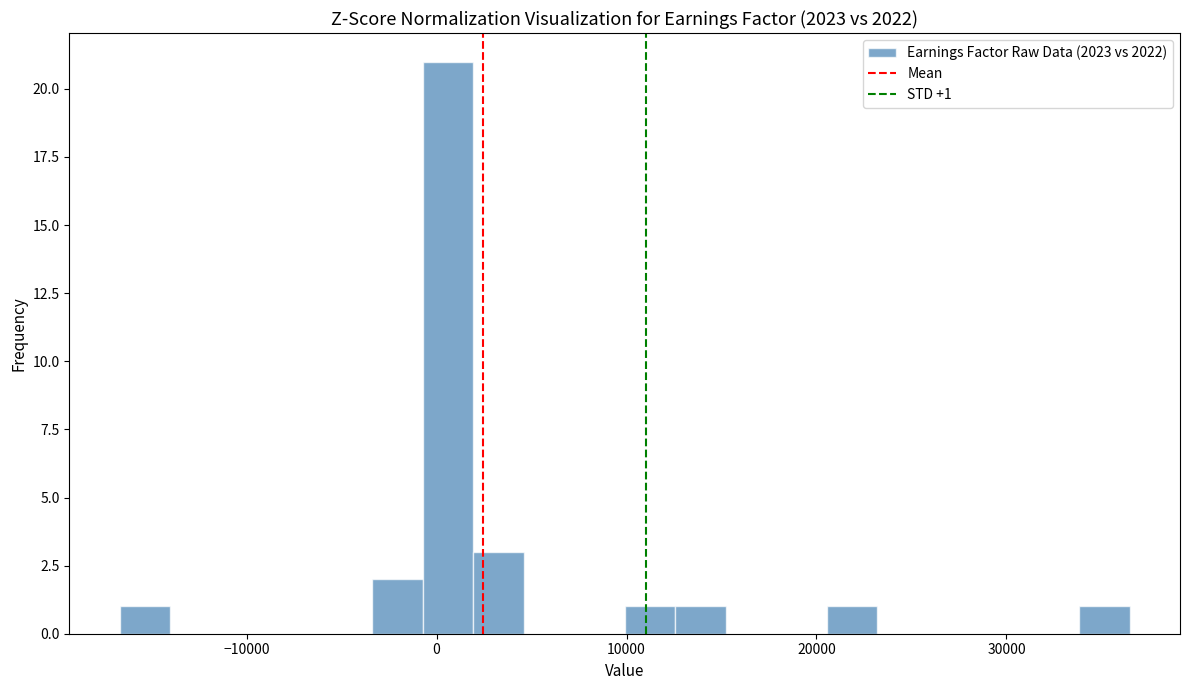

Around what value on the x-axis is the tallest bar? Give the approximate position of its centre, as read against the axis.

1000